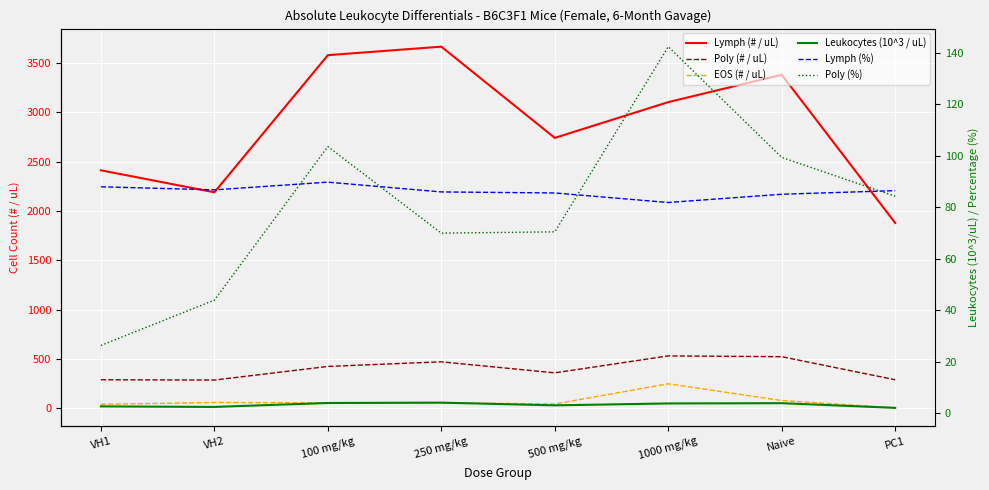

True or false: Poly (# / uL) has more than 1 points higher than both neighbors.

True